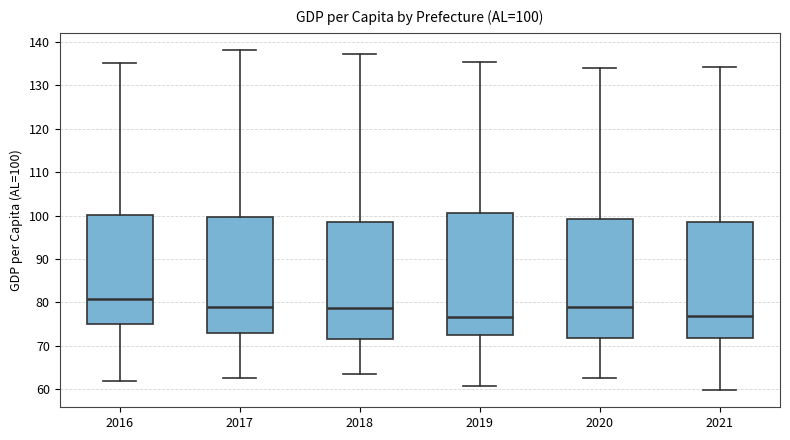

Comparing the boxes themselves (not the whiskers), which one is the tallest?

2019